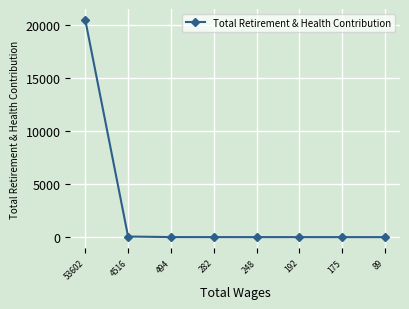

True or false: the data shows 20465 at 53602.

True